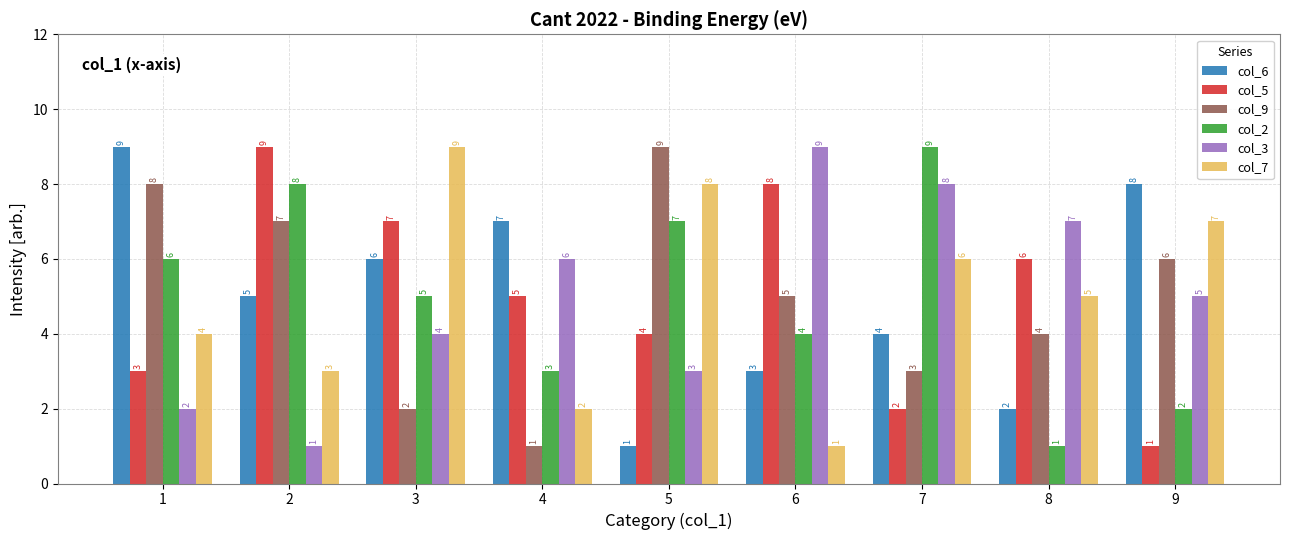

Rank the series at 1 from highest to lowest value.

col_6, col_9, col_2, col_7, col_5, col_3